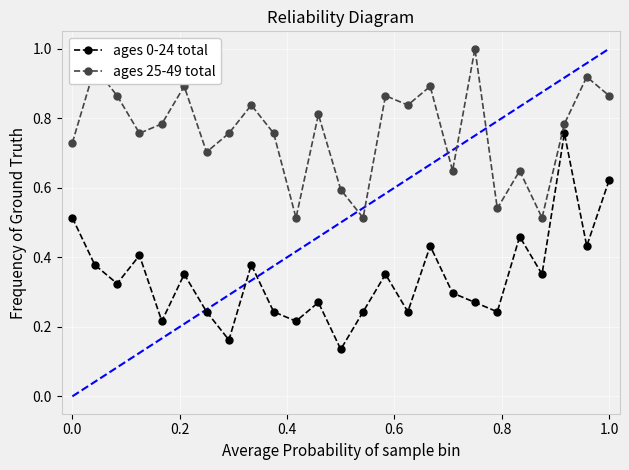

Rank the series by their maximum value, from lowest to highest.

ages 0-24 total, ages 25-49 total